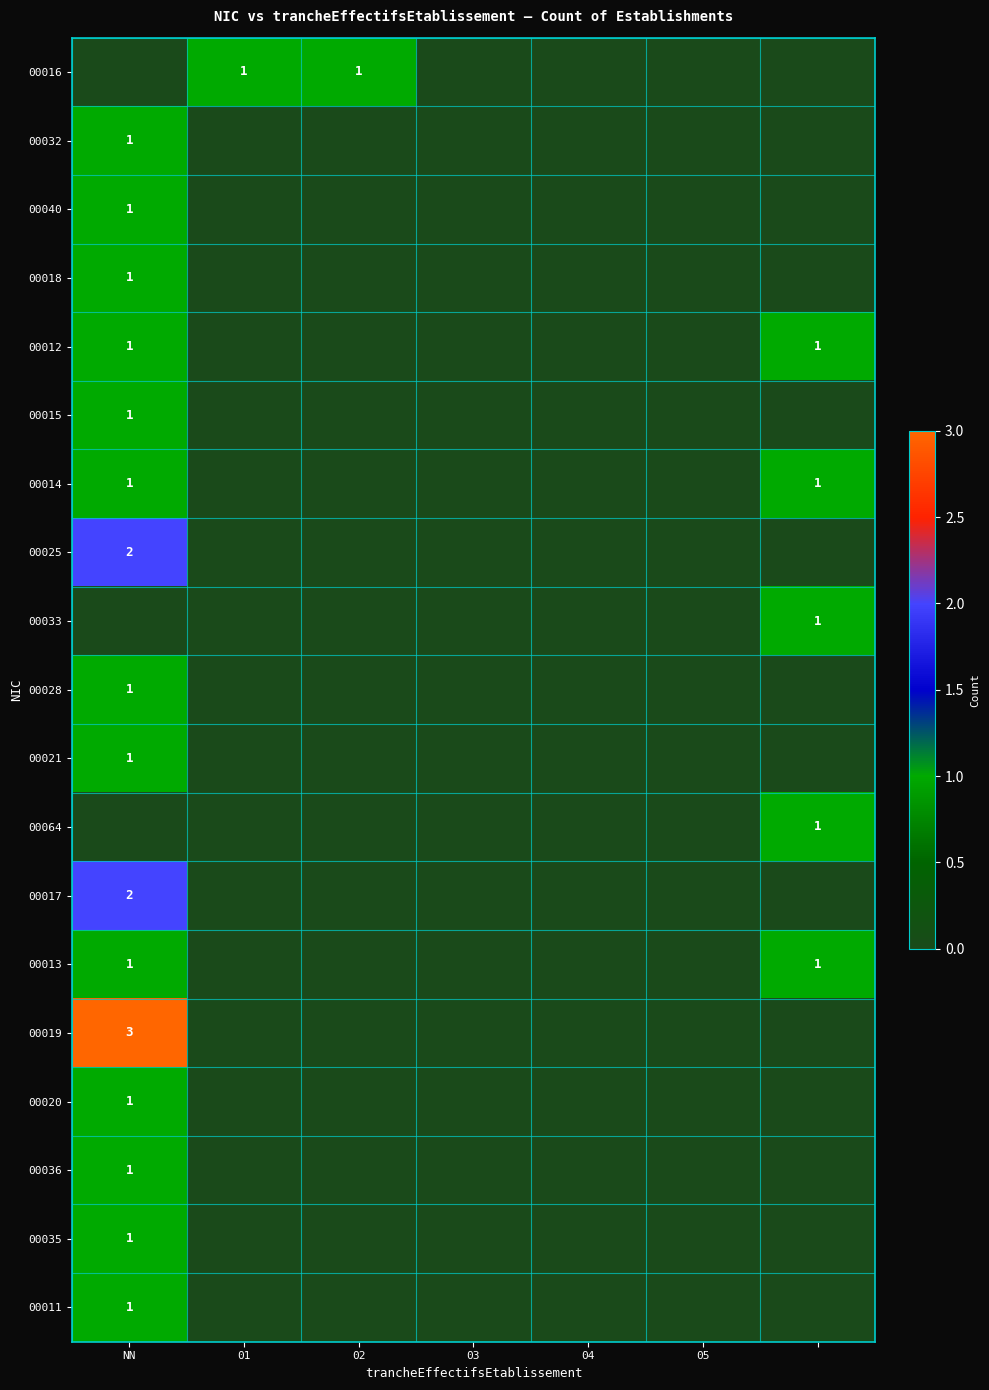

How many data points does each series have?

7